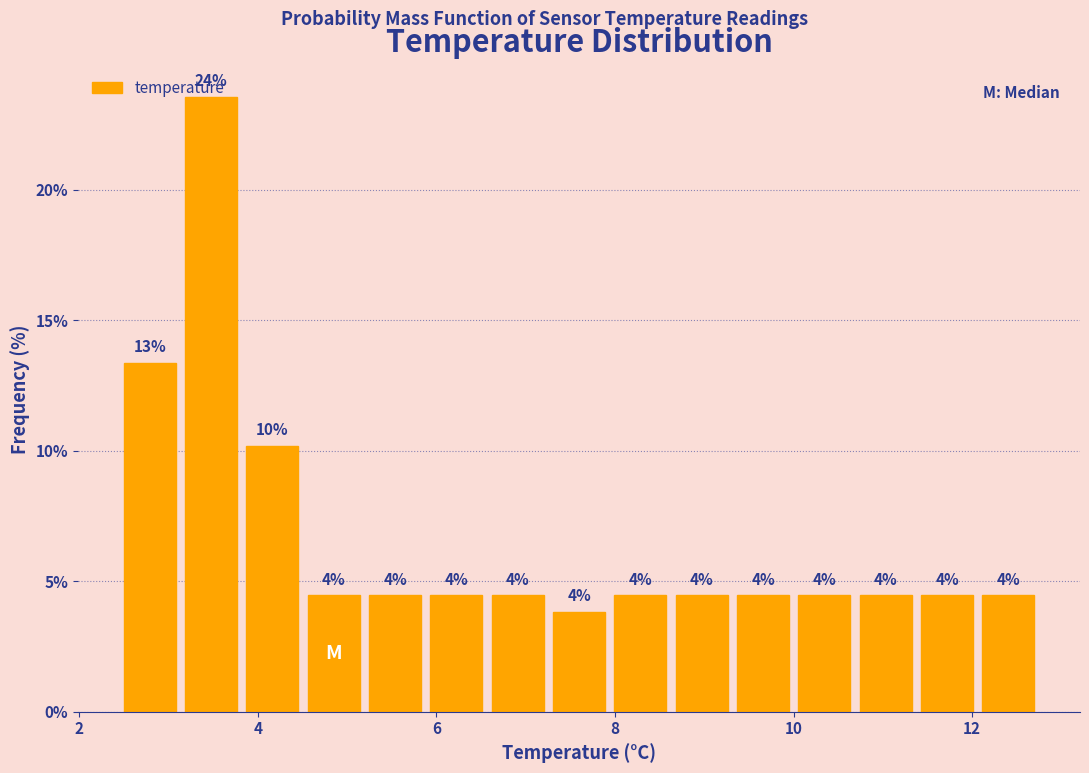

Read against the x-axis, roughly where is the centre of the tallest bar?

3.4